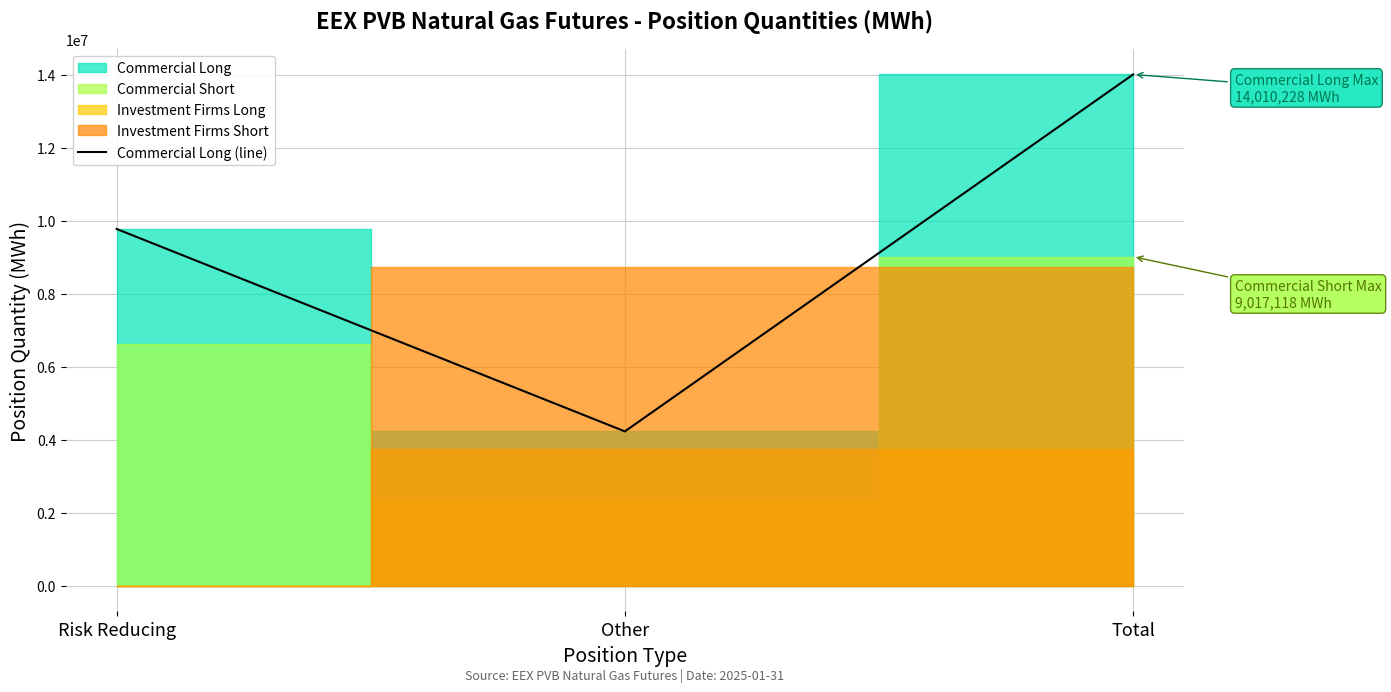

True or false: the data shows 1706620 at Other.

False